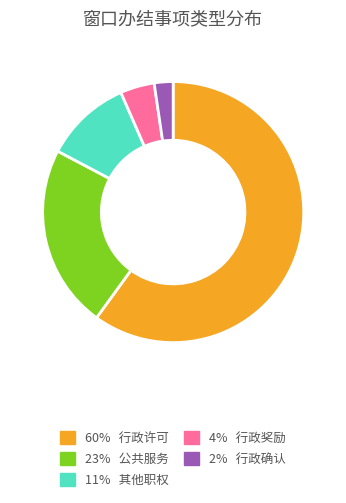

Is there any slice that represents more than half of the pie?

Yes